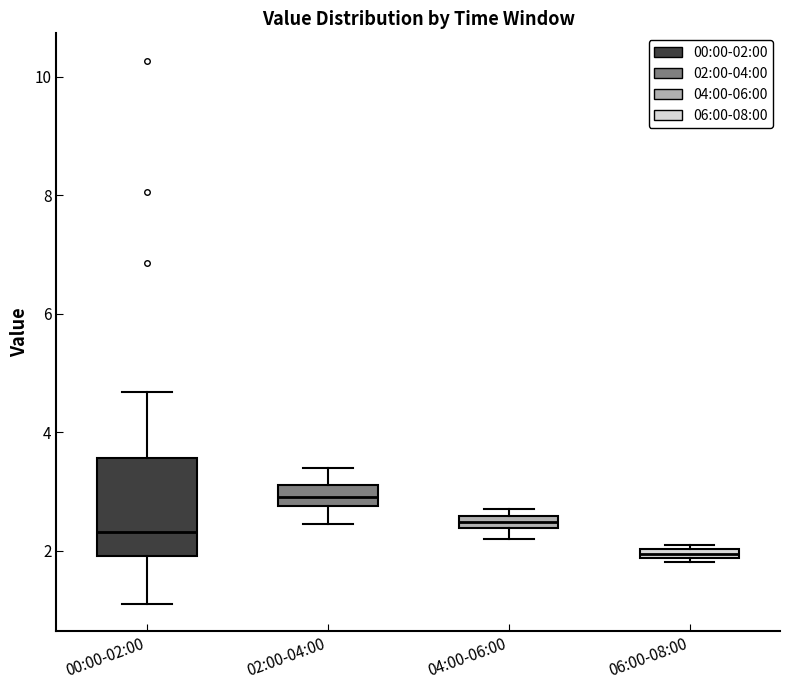

Which box is the tallest, from its lower edge to its upper edge?

00:00-02:00